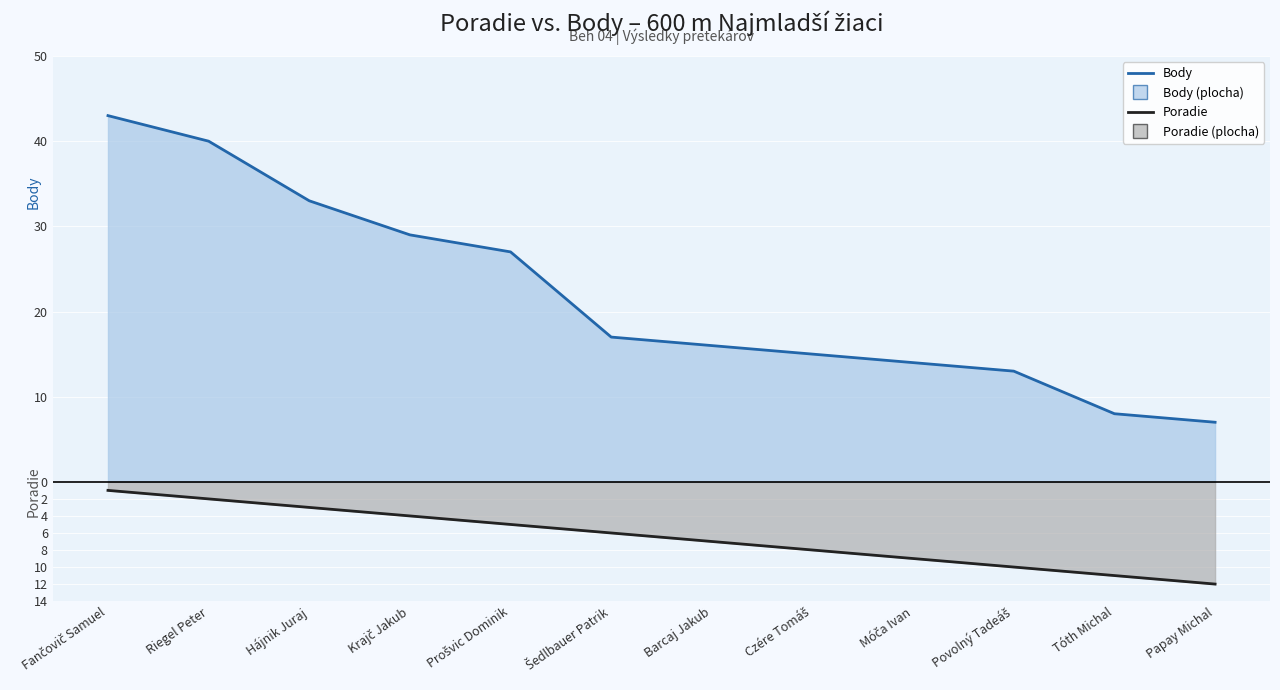

Between Prošvic Dominik and Povolný Tadeáš, which series saw the biggest shift?

Body (linka)